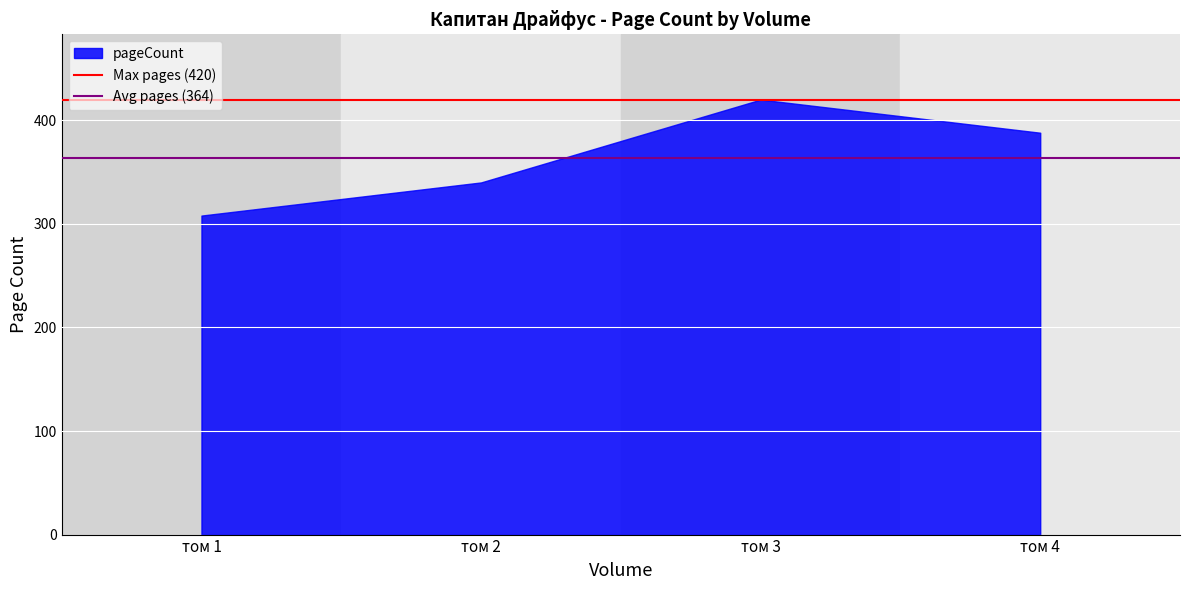

Rank the categories by value from lowest to highest.

том 1, том 2, том 4, том 3